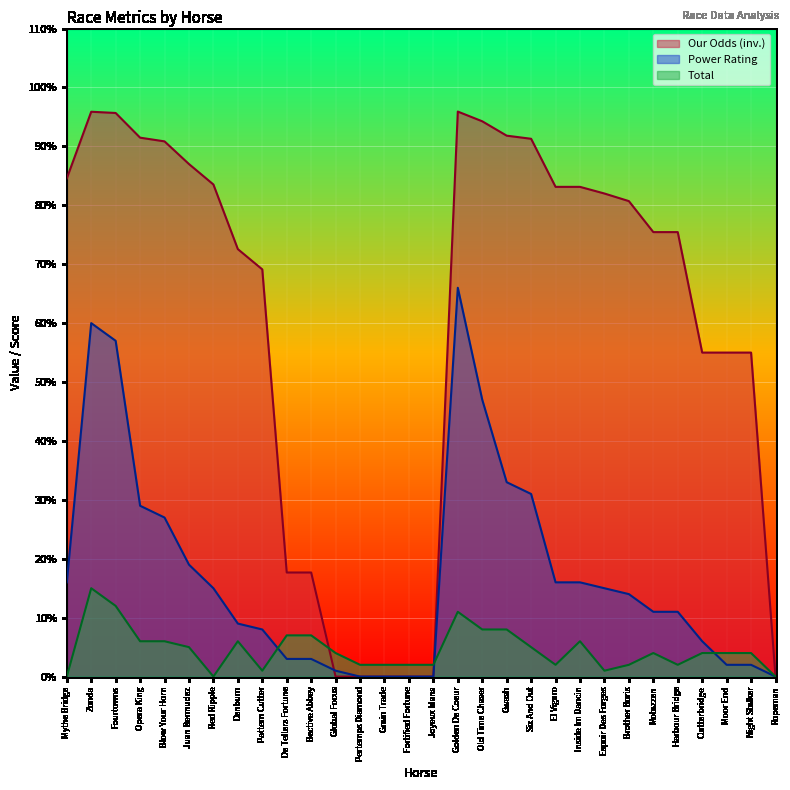

Between Gwash and Denburn, which is larger?

Gwash